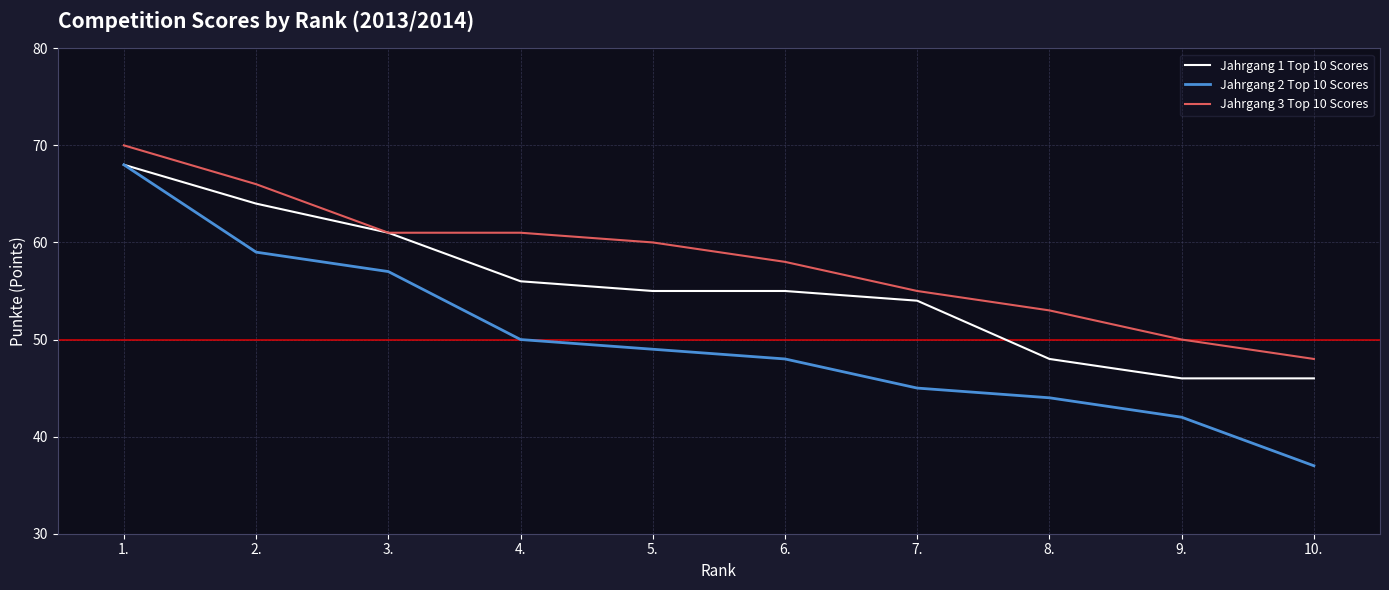

Rank the series by their average value, from lowest to highest.

Jahrgang 2 Top 10 Scores, Jahrgang 1 Top 10 Scores, Jahrgang 3 Top 10 Scores